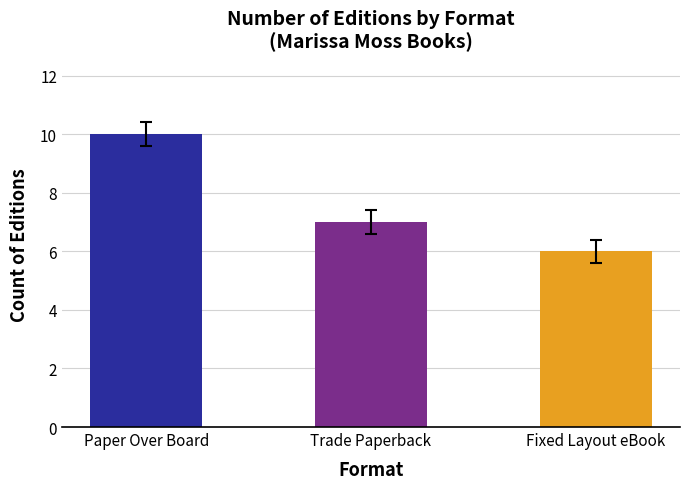

Which category has the lowest value across all series?

Fixed Layout eBook